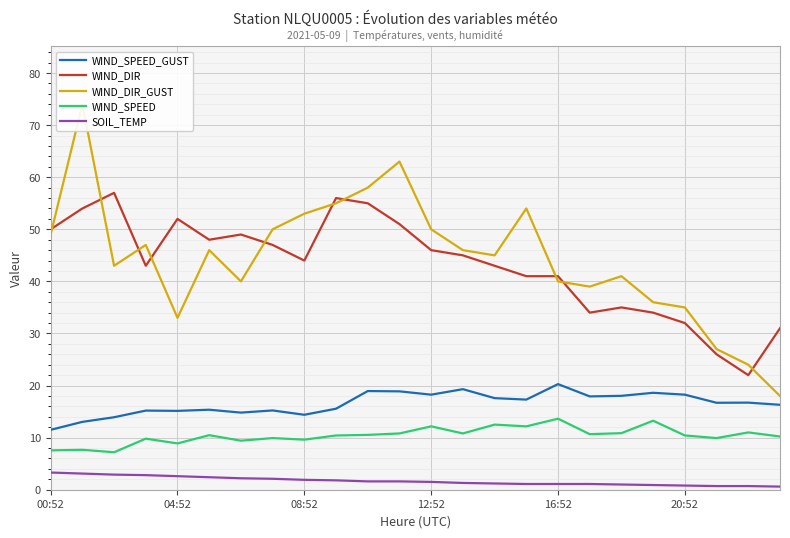

True or false: WIND_SPEED_GUST and WIND_SPEED cross at least once.

False